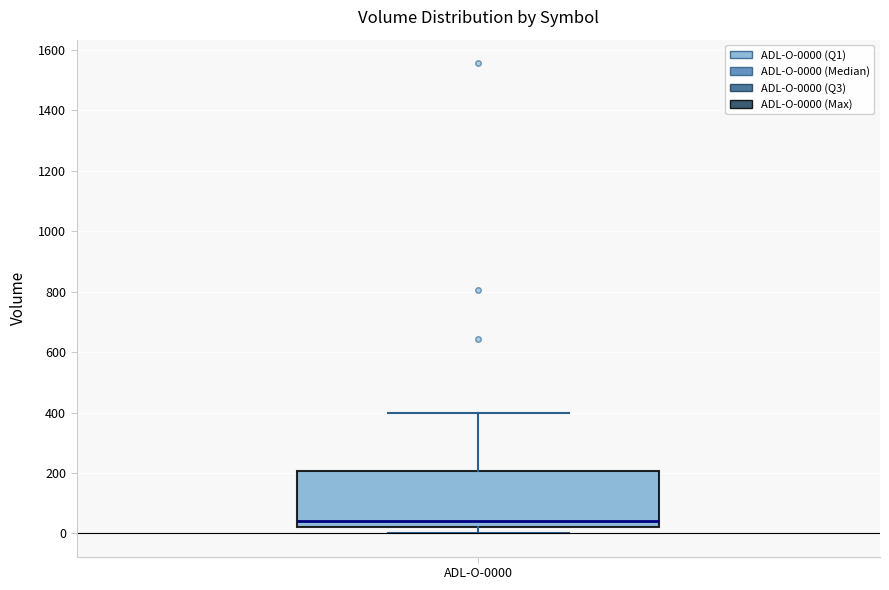

Read this box plot against the y-axis: the position of the median line, the range covered by the box, and the ends of both whiskers. The values are not printed on the chart, so give them approximately, as read against the axis.

median 40, box 20 to 200, whiskers 0 to 400